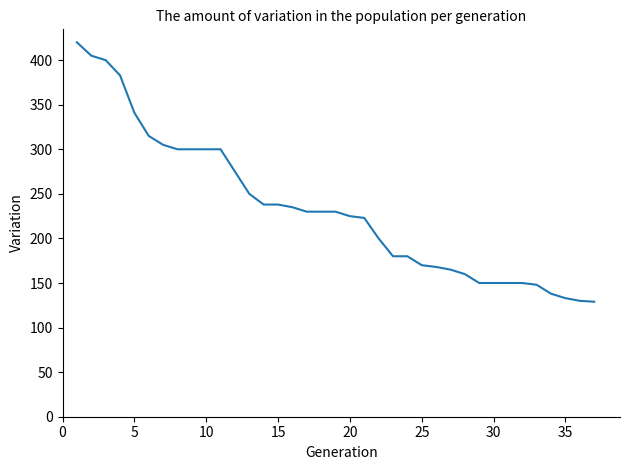

What is the difference between the maximum and minimum values?

291